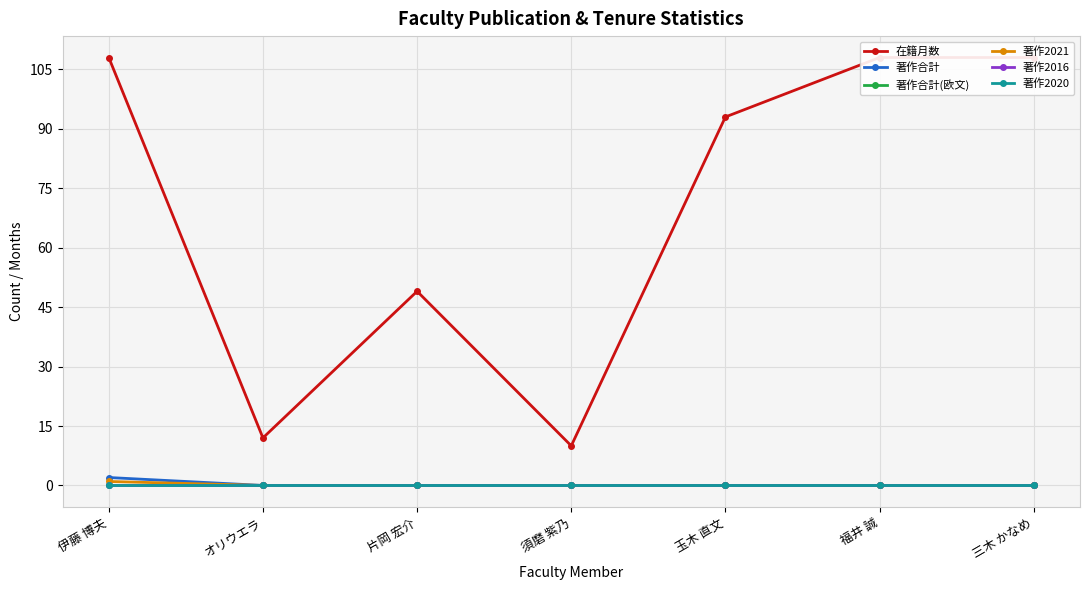

What value does the 在籍月数 series have at 三木 かなめ, to the nearest 10?

110